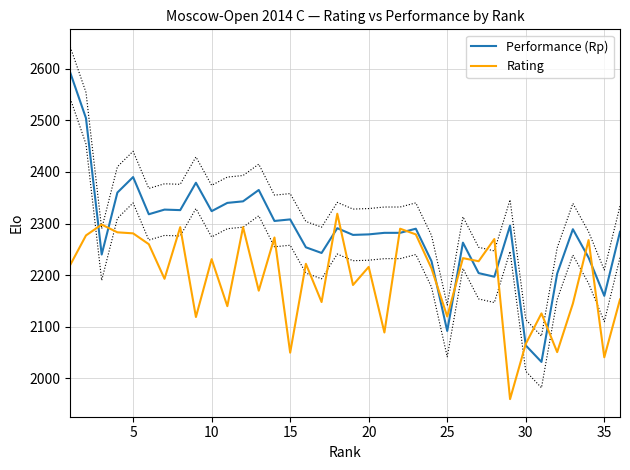

What is the value of the Rating point at the 15th from the left?

2050